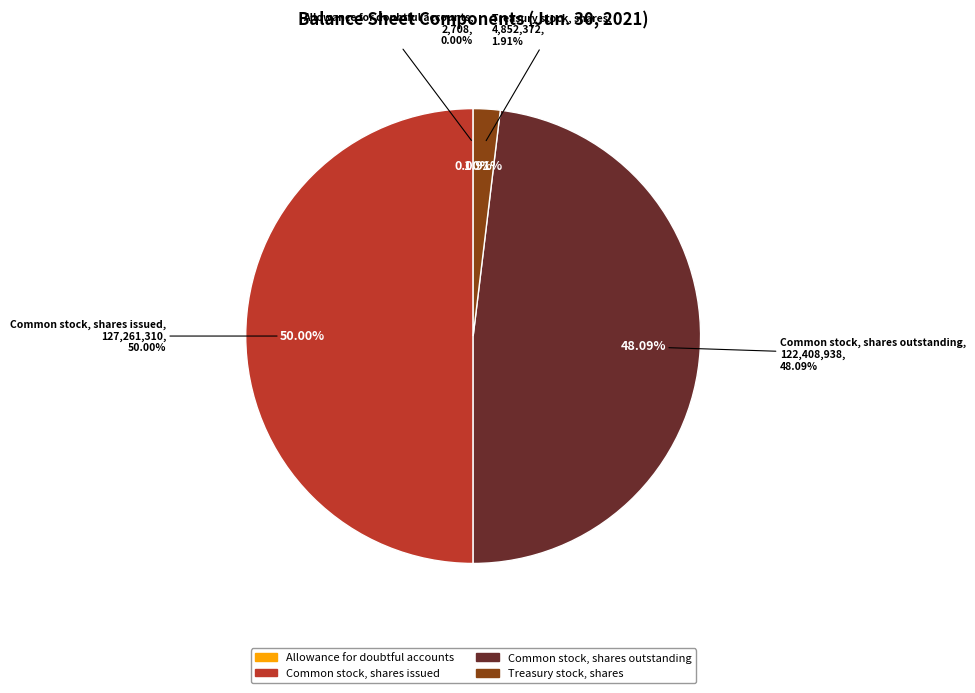

Is there any slice that represents more than half of the pie?

No